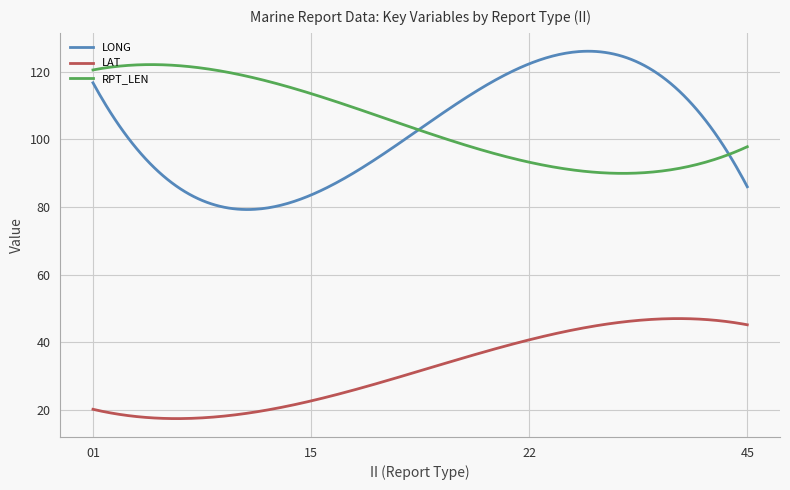

What are all the series names shown in the legend?

LONG, LAT, RPT_LEN